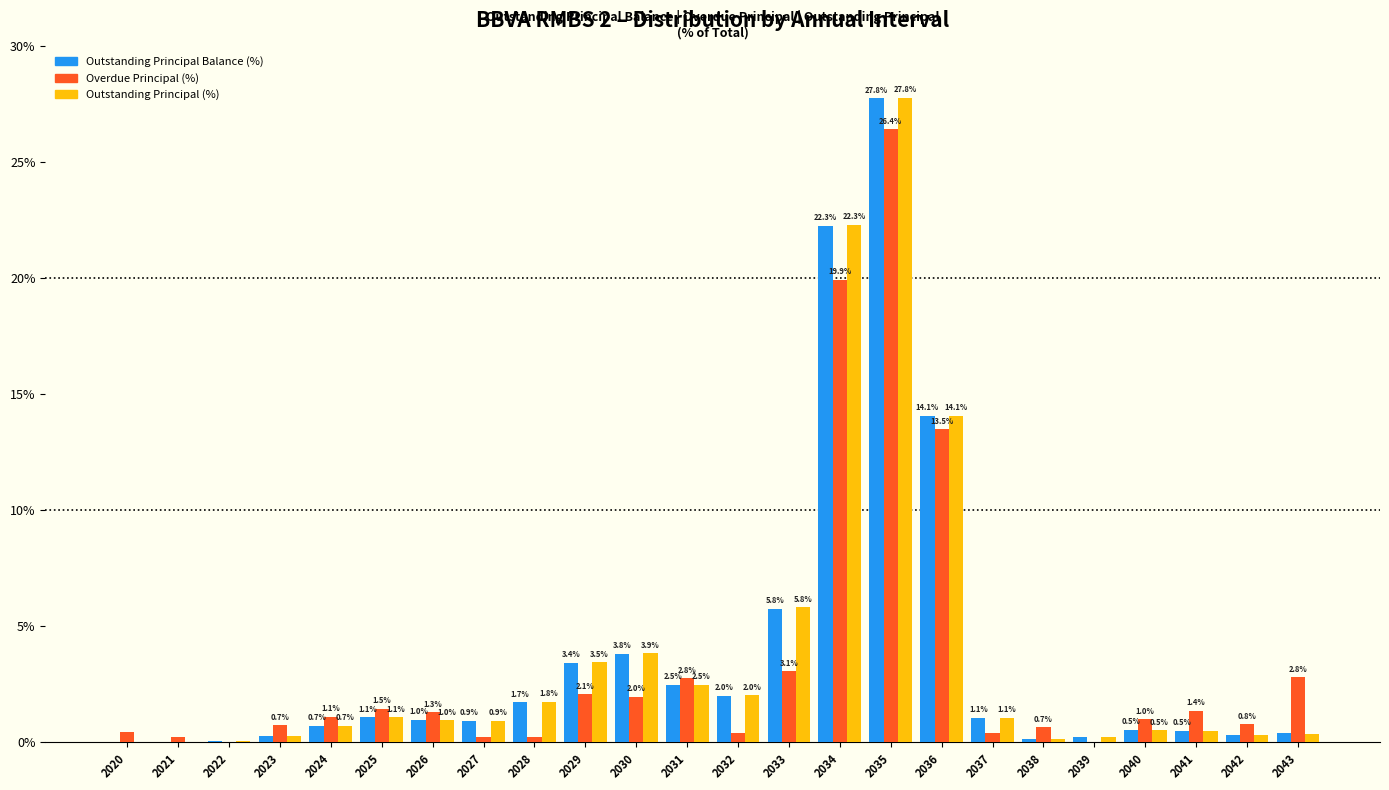

What is the maximum value for Outstanding Principal Balance (%)?

27.8